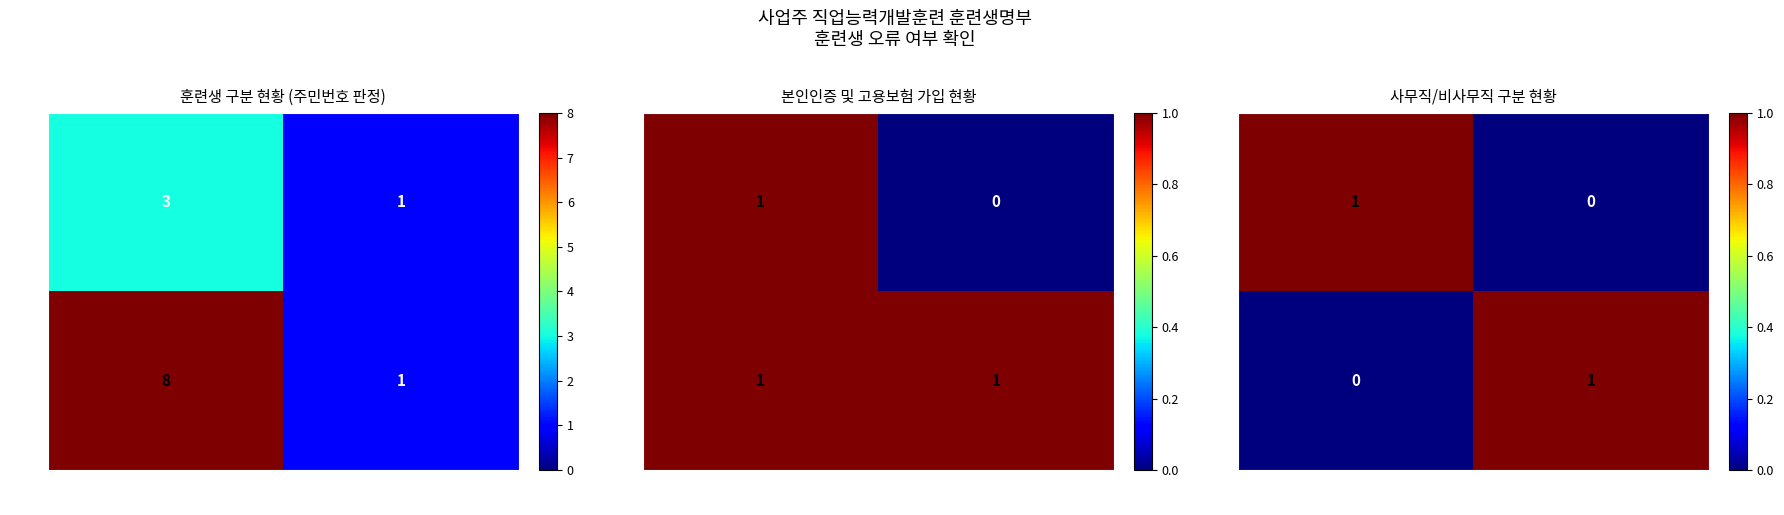

At which category does the chart reach its peak across all series?

사무직 구분